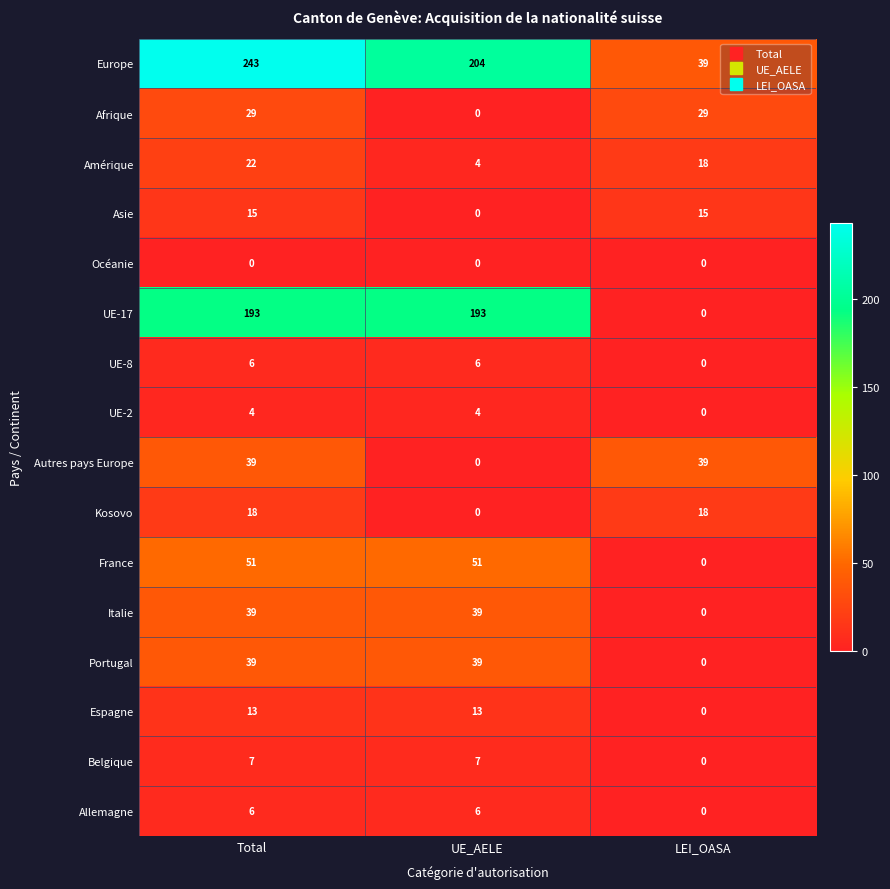

Count the France values in the range 0 to 51.

3